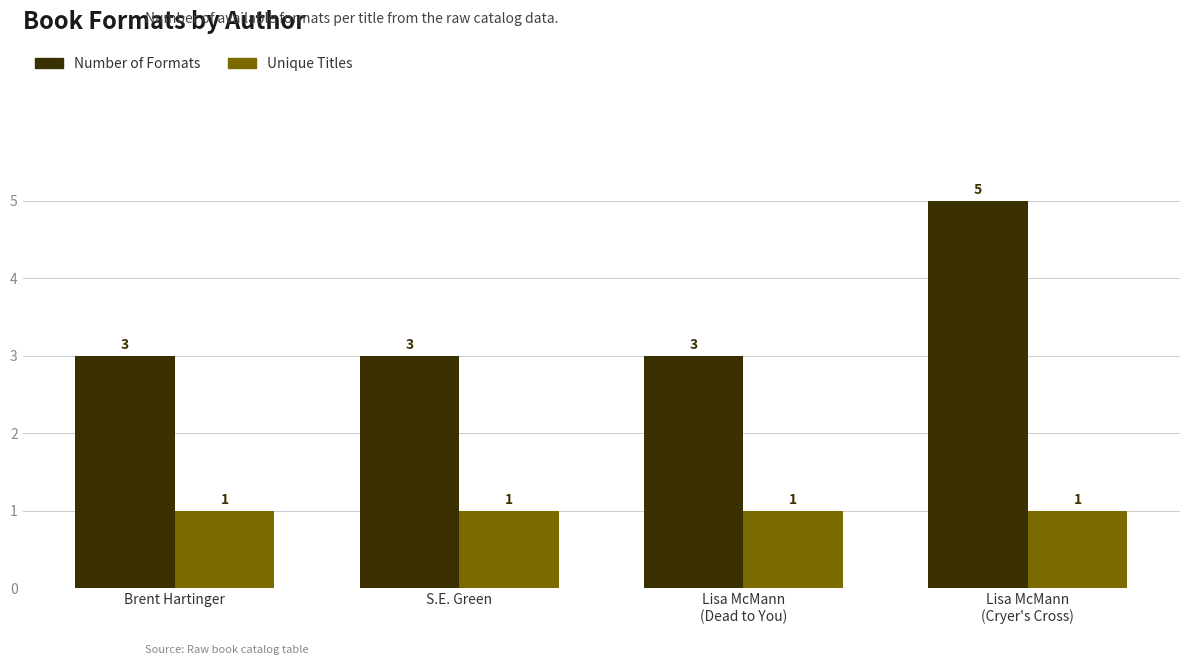

How many data points does each series have?

4